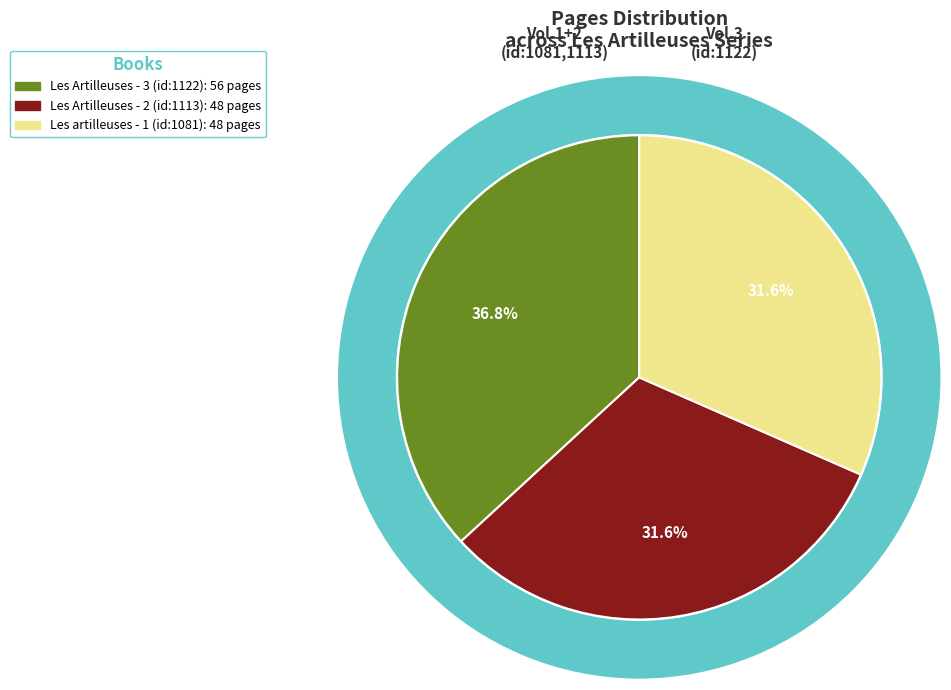

What percentage is NOT represented by Les Artilleuses - 2 (id:1113)?

68.4%